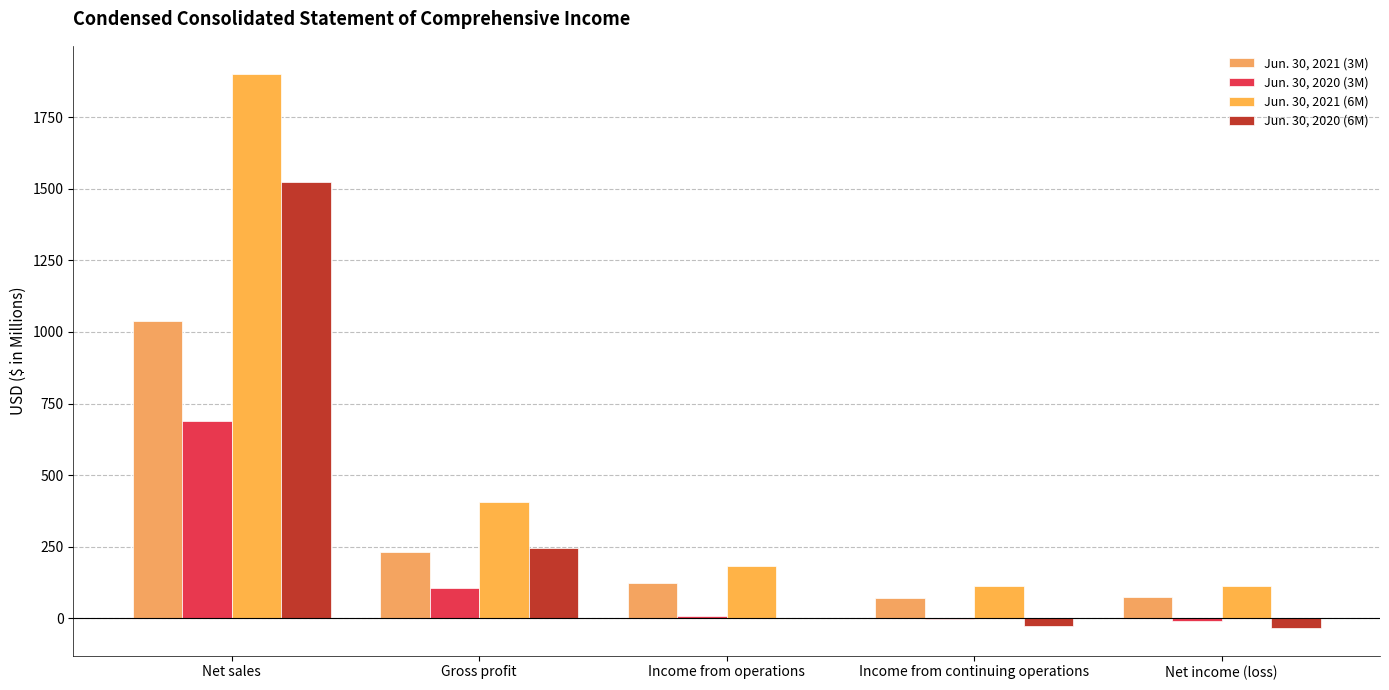

What is the value of the Jun. 30, 2020 (3M) bar at the 5th from the left?

-9.2